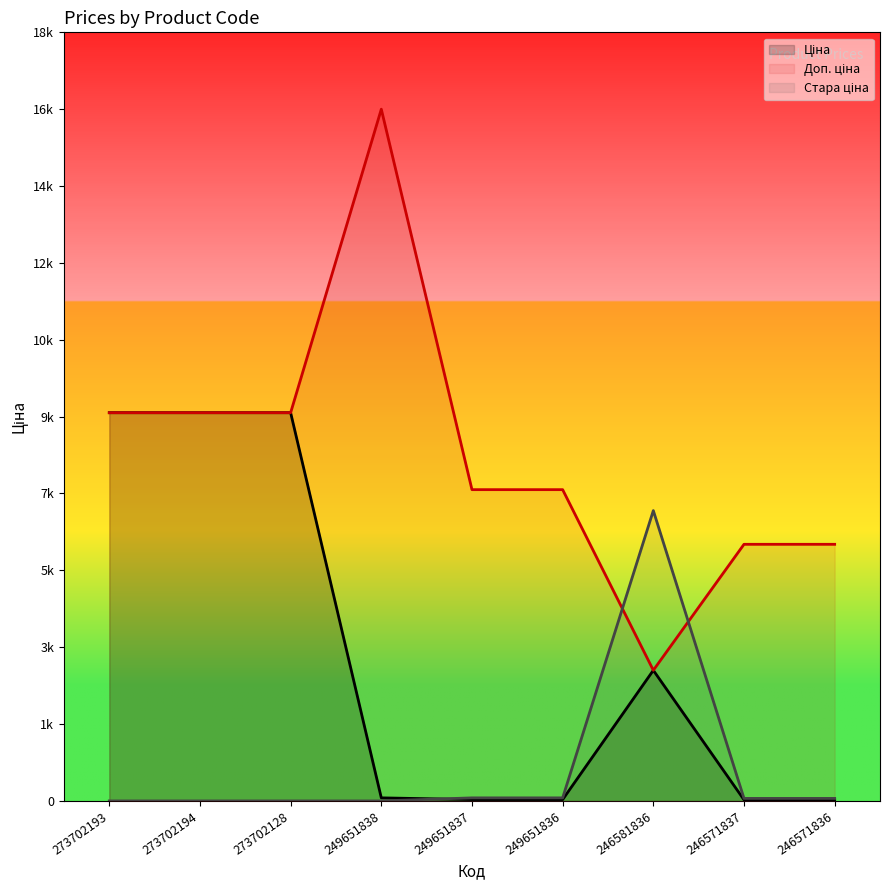

What value does the Ціна series have at 273702193?

9092.0